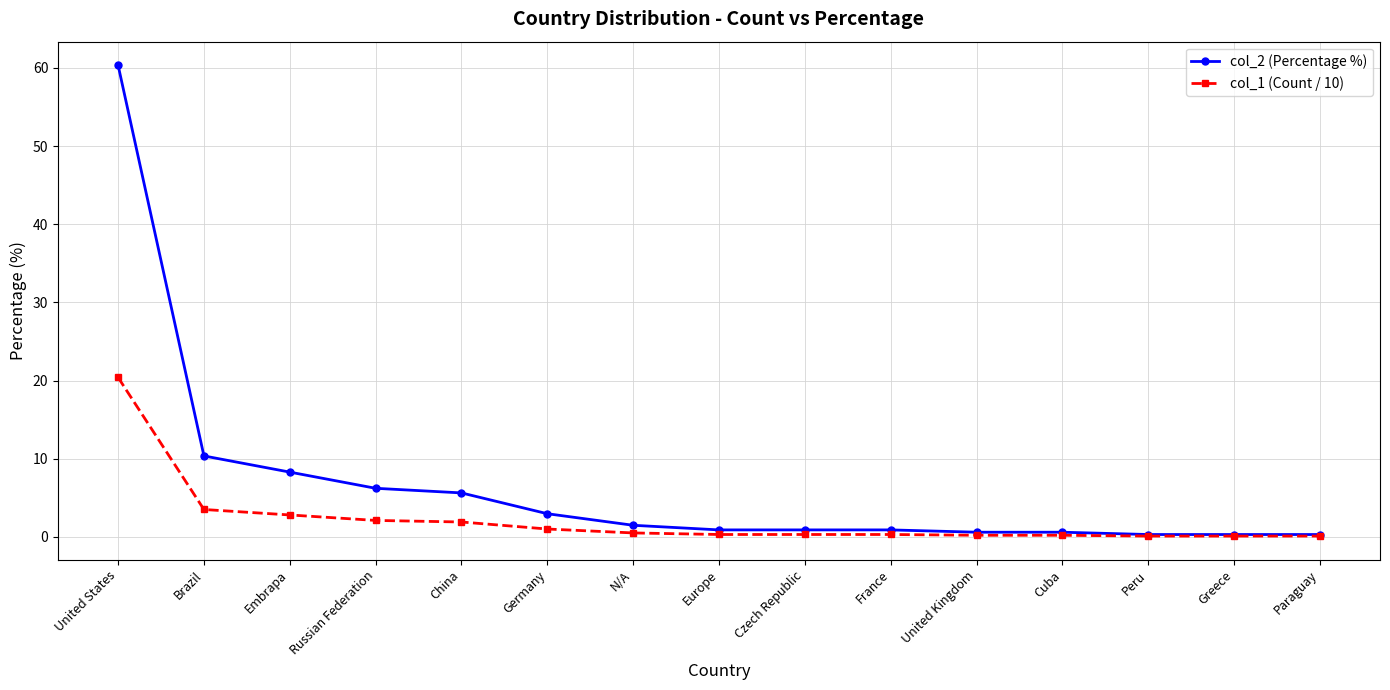

List the series in order of their overall mean, highest first.

col_2 (Percentage %), col_1 (Count / 10)